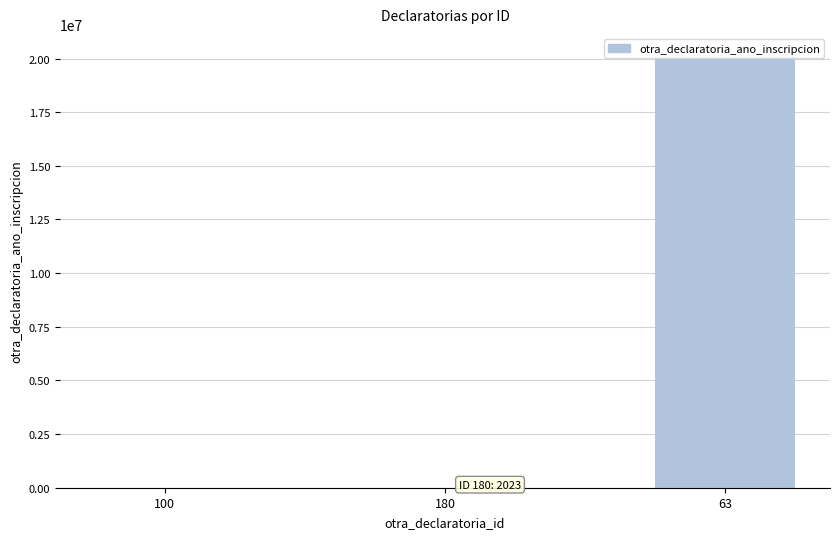

Where is the data nearest to the value 10072016?

180